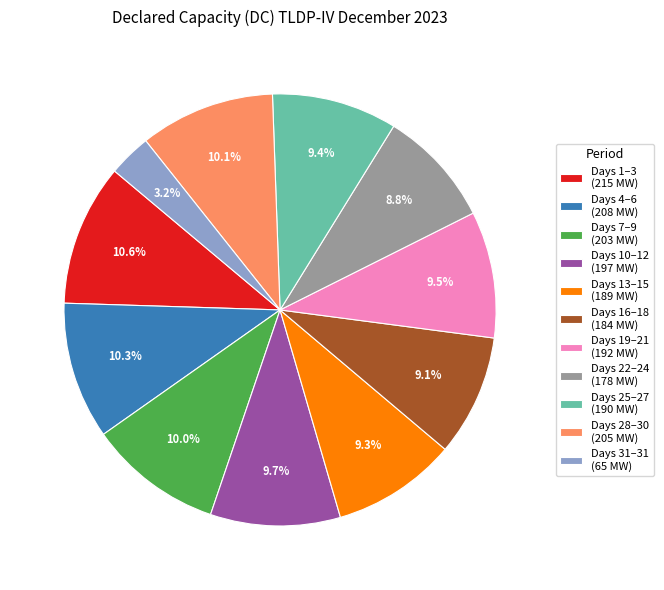

Approximately how many times larger is the value at Days 31–31 (65 MW) compared to Days 1–3 (215 MW)?

0.3